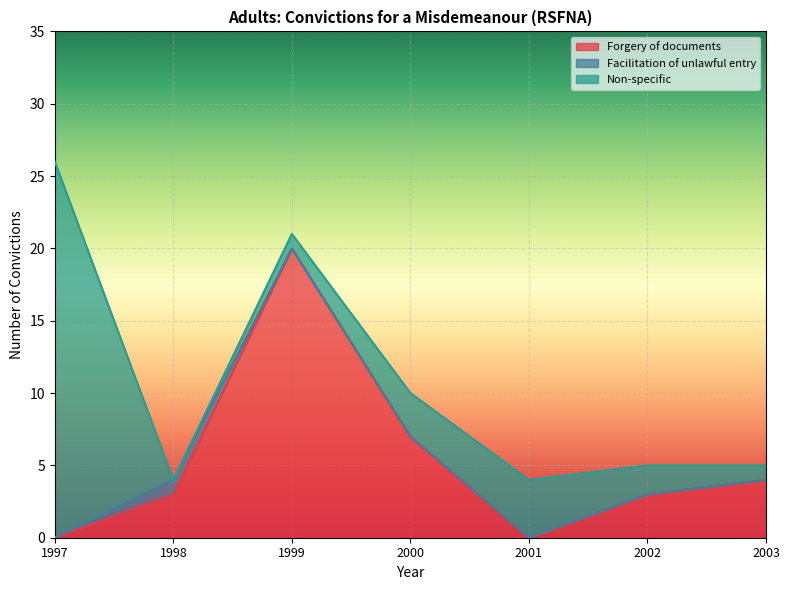

Is it true that Non-specific equals 3 at 2000?

True